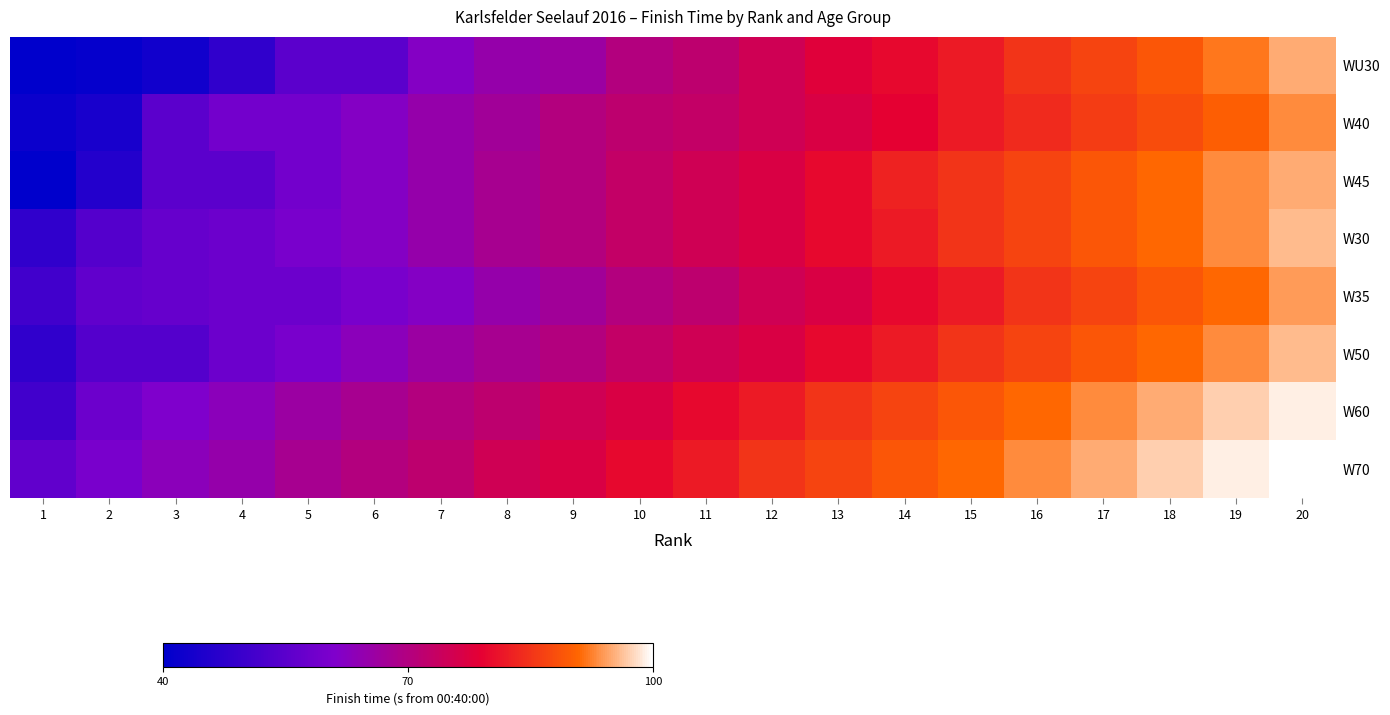

At which category is the sum across all series the highest?

20